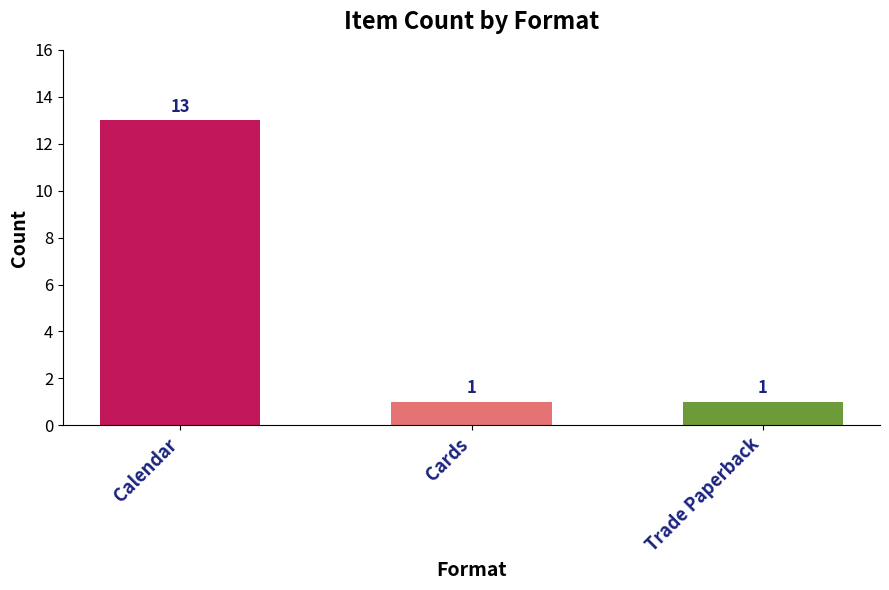

Are the bars horizontal?

No